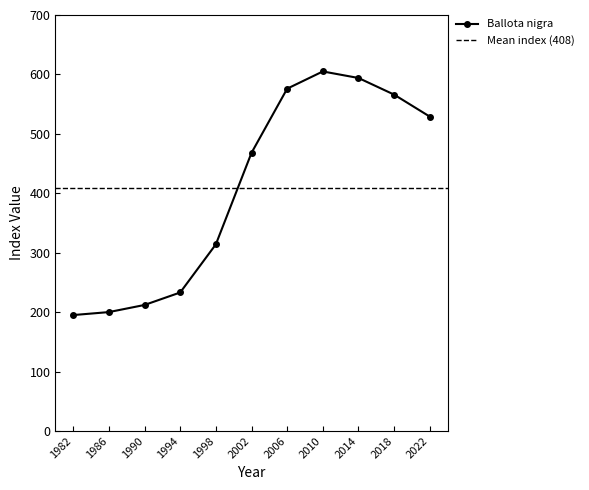

Reading right to left, transcribe all the data shown in this chart.

529	566	594	605	576	468	314	233	212	200	195